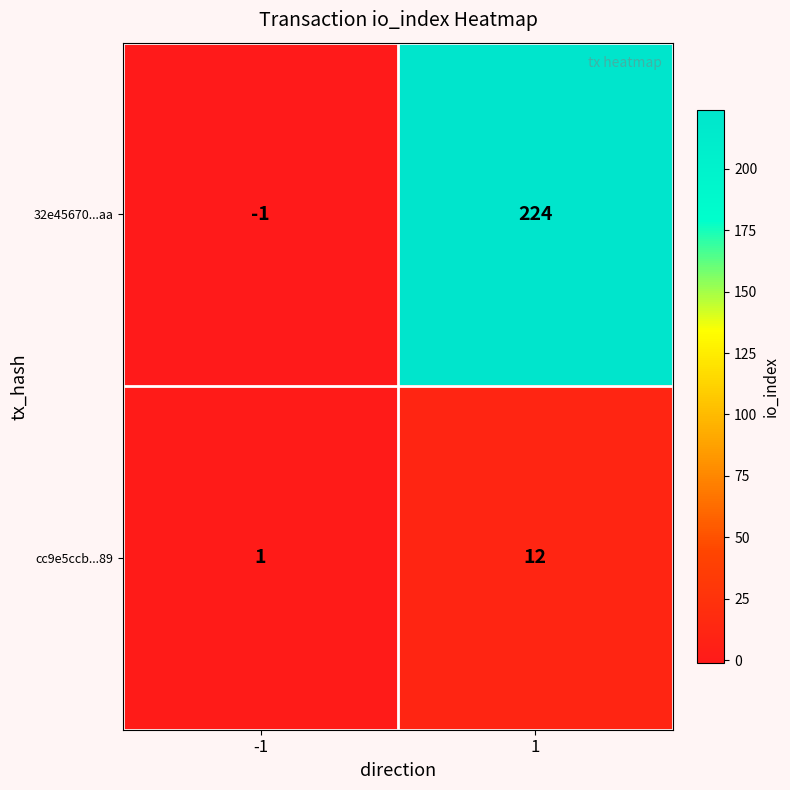

Rank the series at 1 from highest to lowest value.

32e45670...aa, cc9e5ccb...89